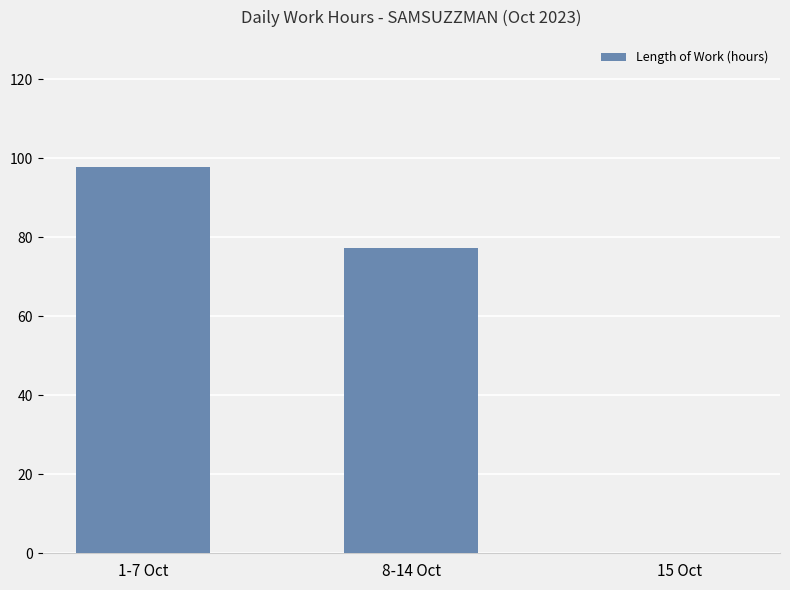

Does the chart contain stacked bars?

No